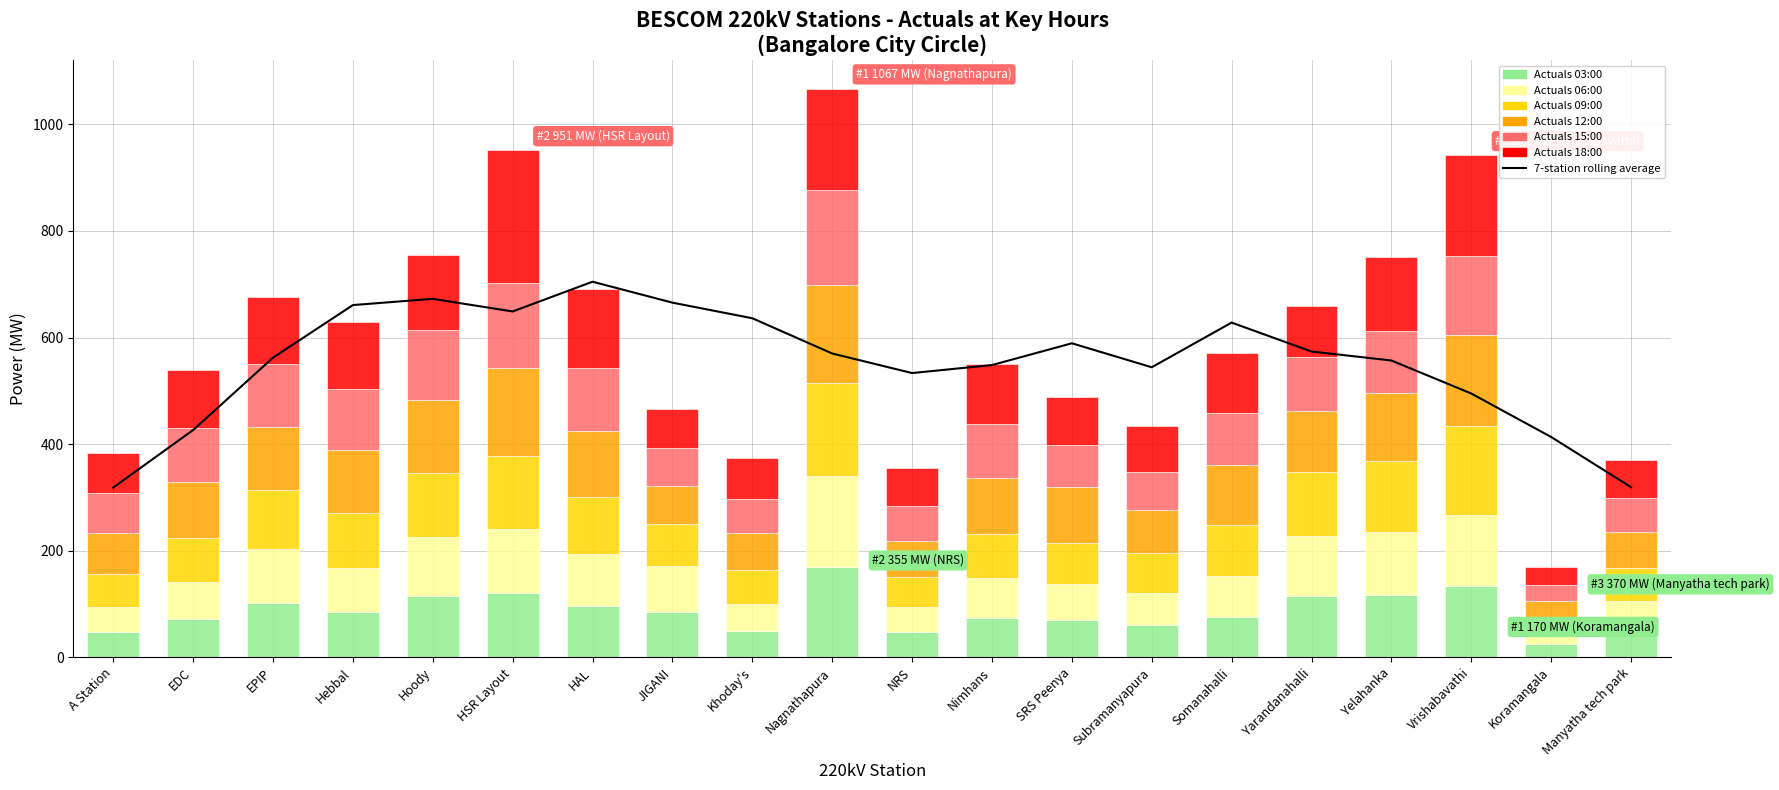

Which category has the highest value in the Actuals 12:00 series?

Nagnathapura